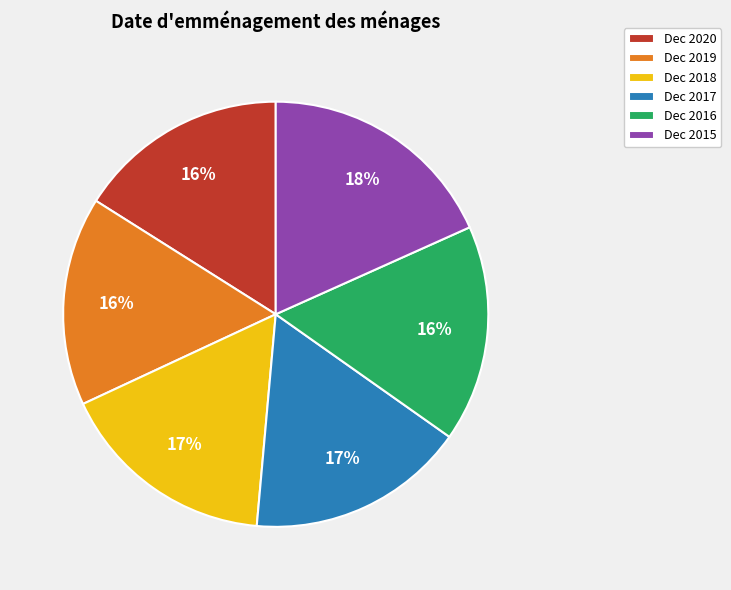

To the nearest percent, what portion does Dec 2019 represent?

16%